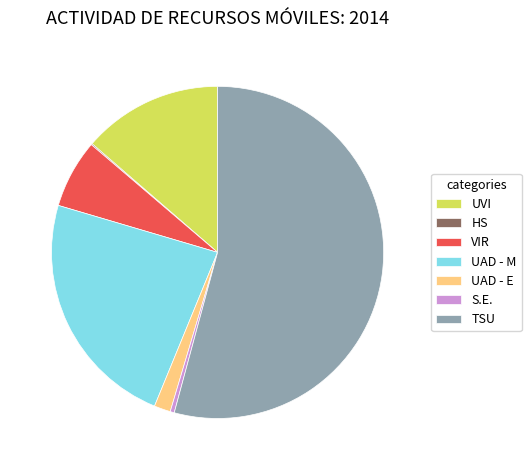

Approximately how many times larger is the value at VIR compared to S.E.?

16.7